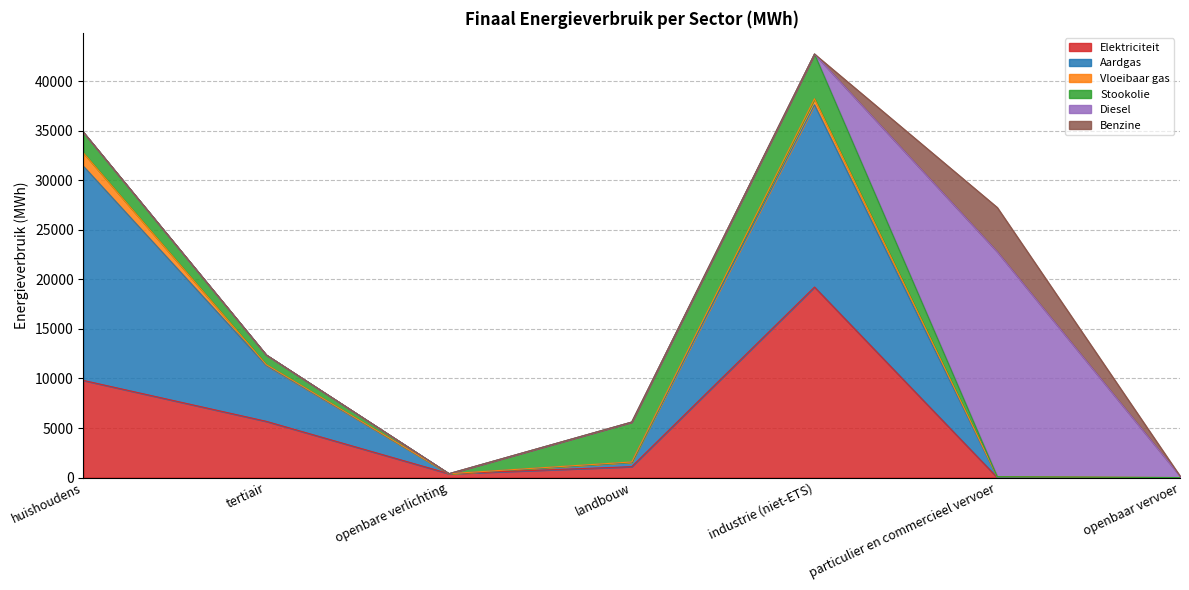

What is the difference between the maximum and minimum values in the Aardgas series?

21606.5